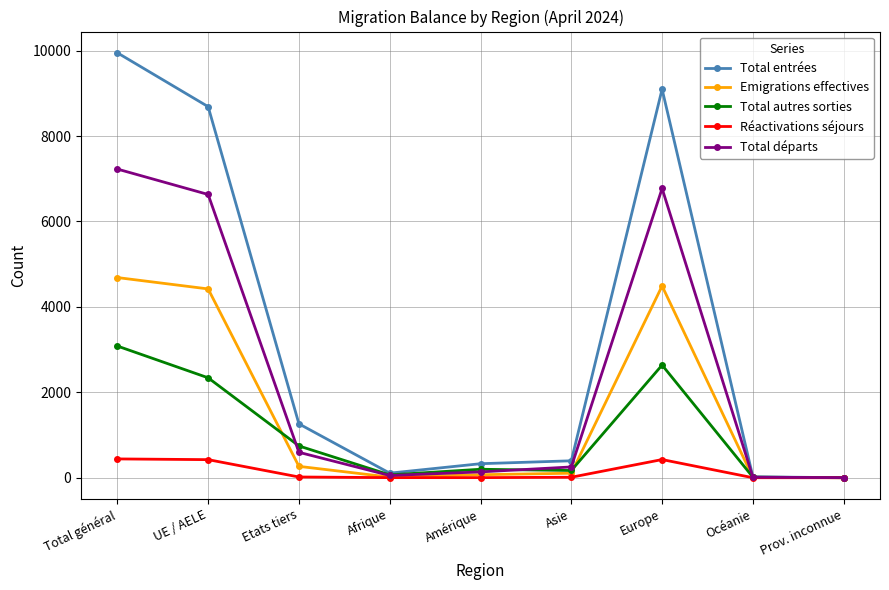

At which category is the sum across all series the highest?

Total général